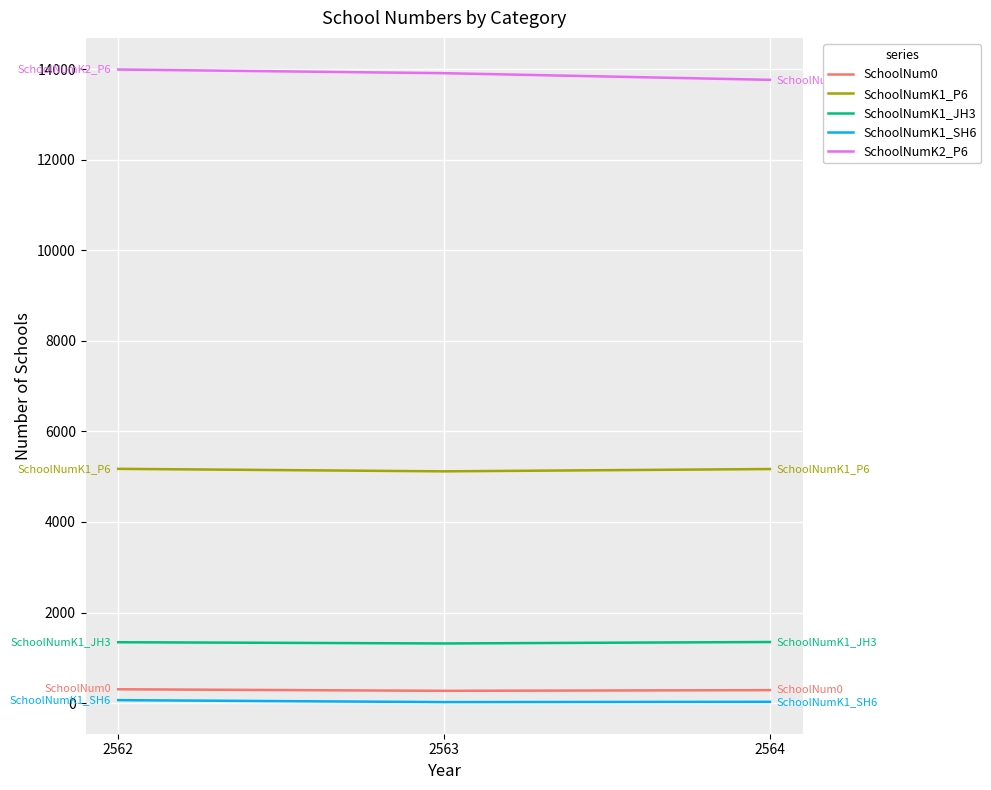

Is the value of SchoolNumK2_P6 at 2564 greater than the value of SchoolNumK1_SH6 at 2564?

Yes